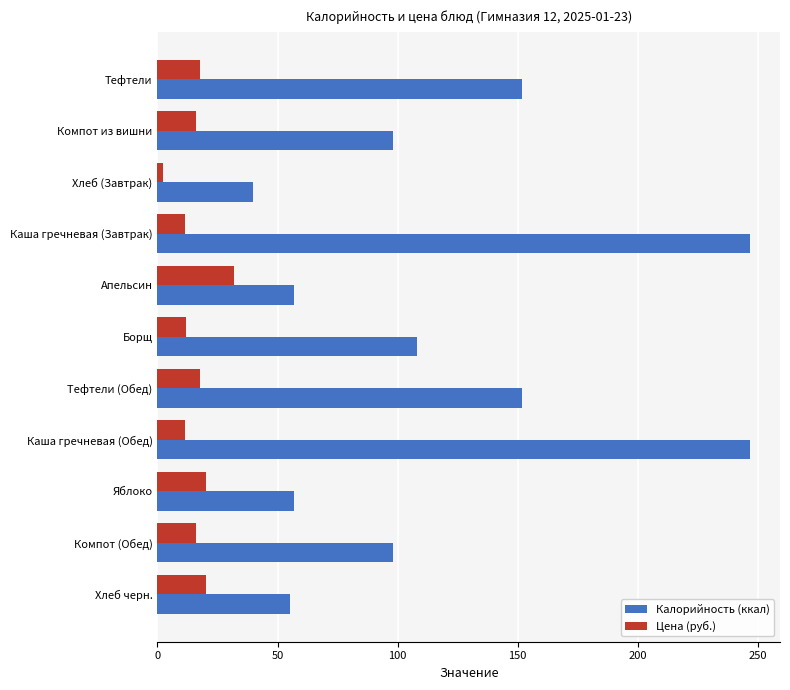

Rank the series by their average value, from lowest to highest.

Цена (руб.), Калорийность (ккал)